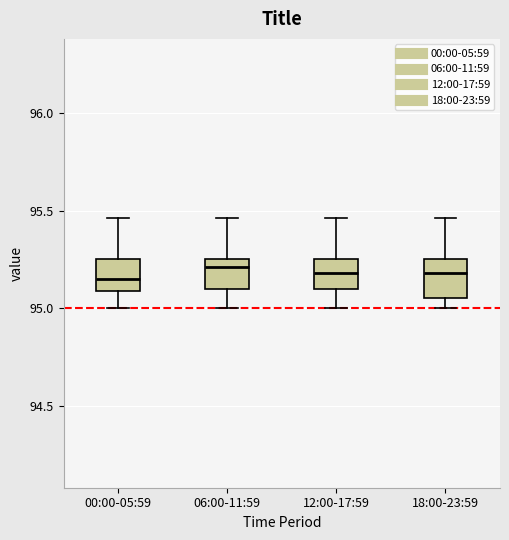

Reading left to right, transcribe this box plot: for each box, give where its median line is, the range the box spans, and where its two whiskers end, as read against the y-axis. The values are not printed on the chart, so give them approximately, as read against the axis.

00:00-05:59: median 95.15, box 95.10 to 95.25, whiskers 95.00 to 95.45
06:00-11:59: median 95.20, box 95.10 to 95.25, whiskers 95.00 to 95.45
12:00-17:59: median 95.20, box 95.10 to 95.25, whiskers 95.00 to 95.45
18:00-23:59: median 95.20, box 95.05 to 95.25, whiskers 95.00 to 95.45